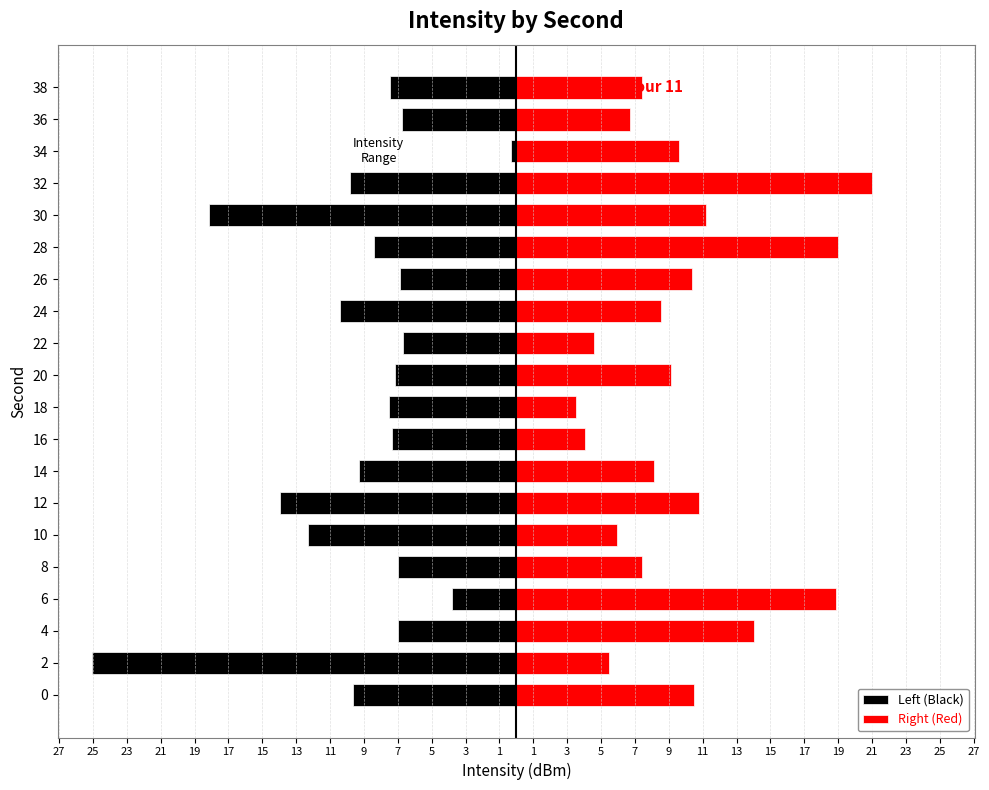

Reading right to left, transcribe all the data shown in this chart.

Left (Black): -7.4	-6.7	-0.3	-9.8	-18.1	-8.4	-6.8	-10.4	-6.7	-7.1	-7.5	-7.4	-9.3	-13.9	-12.3	-7.0	-3.8	-7.0	-25.1	-9.6
Right (Red): 7.4	6.7	9.6	21.0	11.2	19.0	10.4	8.5	4.6	9.1	3.5	4.1	8.1	10.8	5.9	7.4	18.9	14.0	5.5	10.5